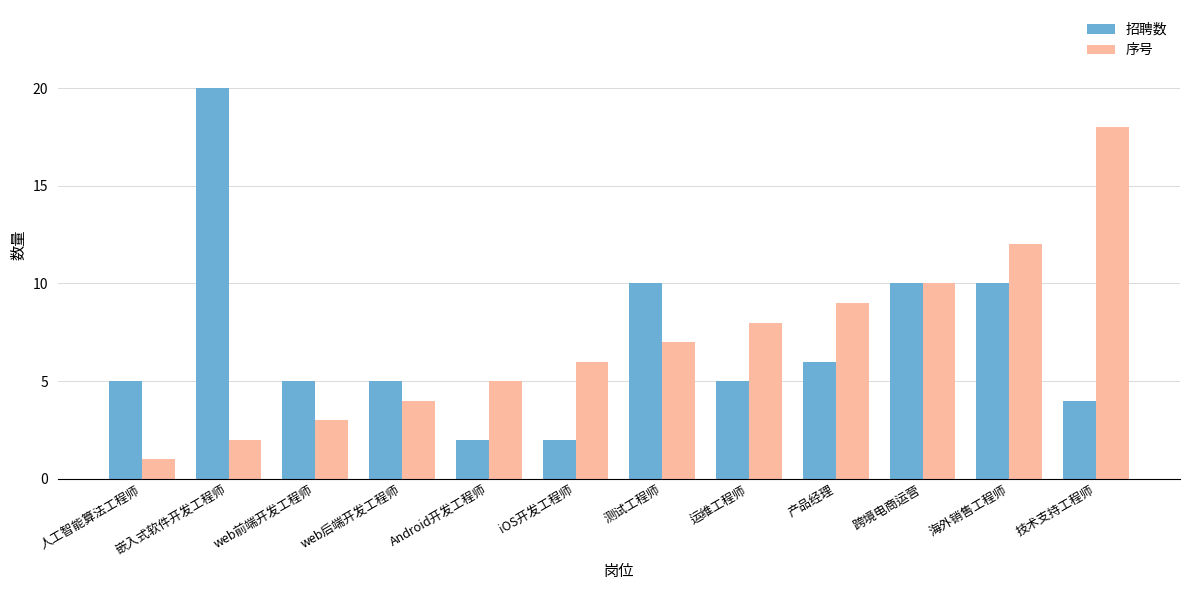

Which series has the widest spread of values?

招聘数